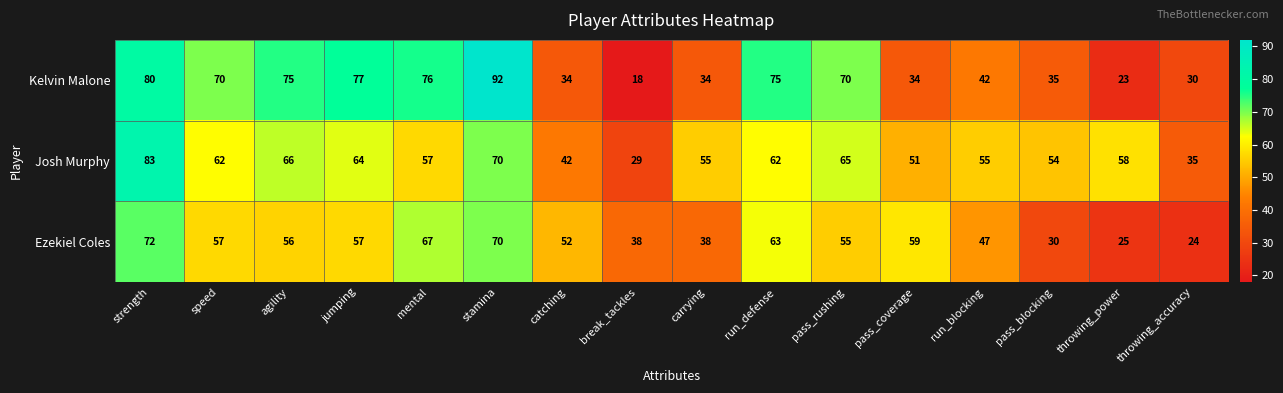

What is the difference between the second highest and second lowest values in the Kelvin Malone series?

57